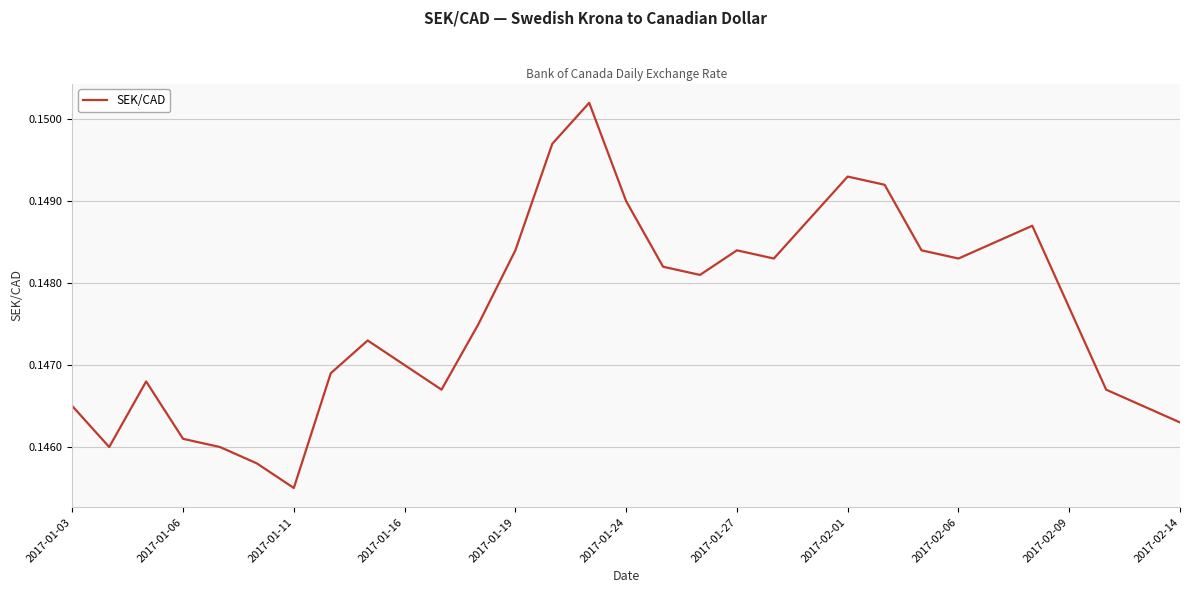

Does the chart display data point markers on the line(s)?

No